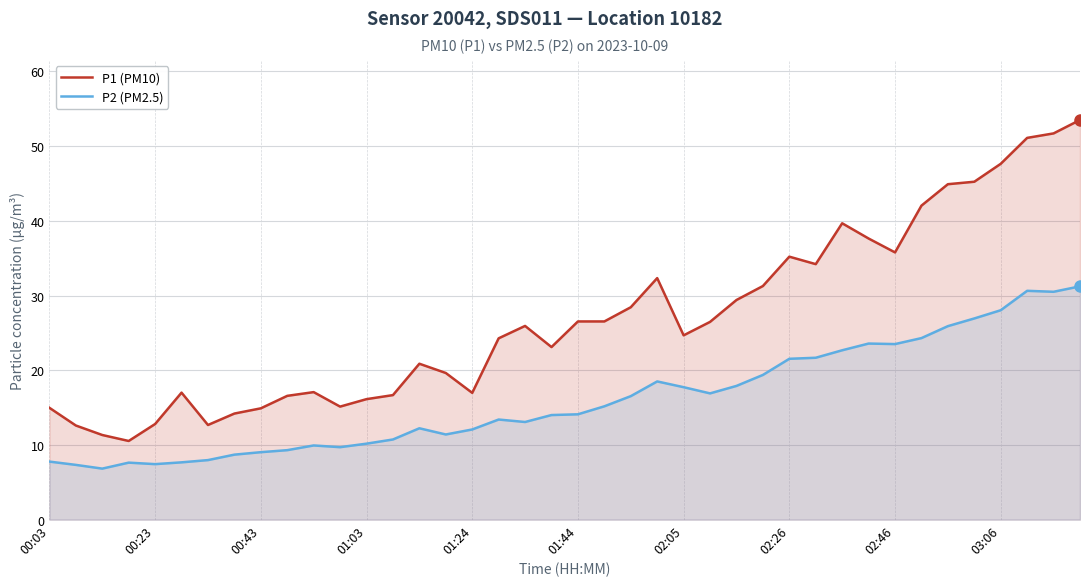

What is the lowest value of the P1 (PM10) series?

10.5